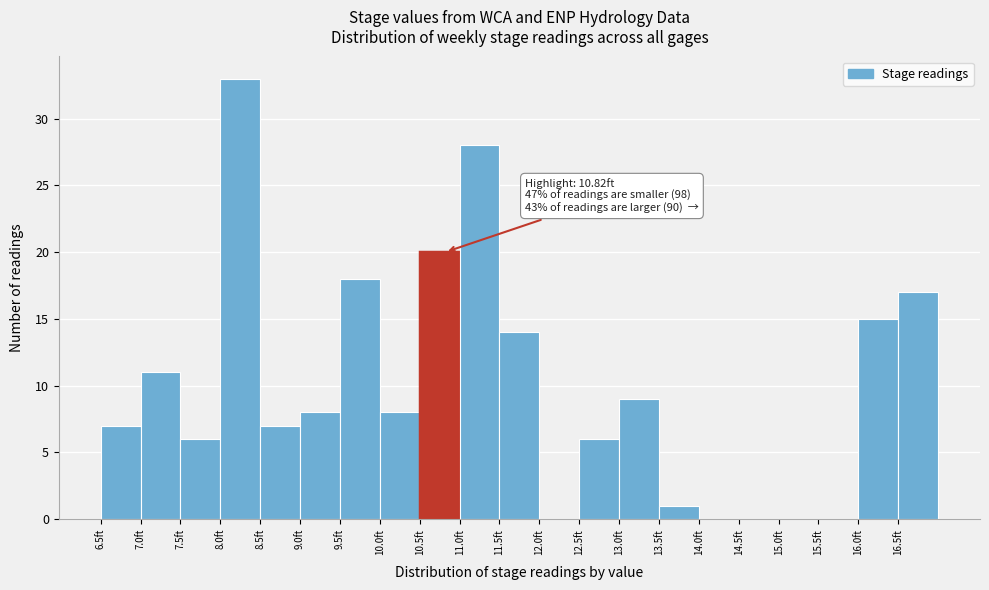

Which range on the x-axis has the tallest bar?

8.0 to 8.5